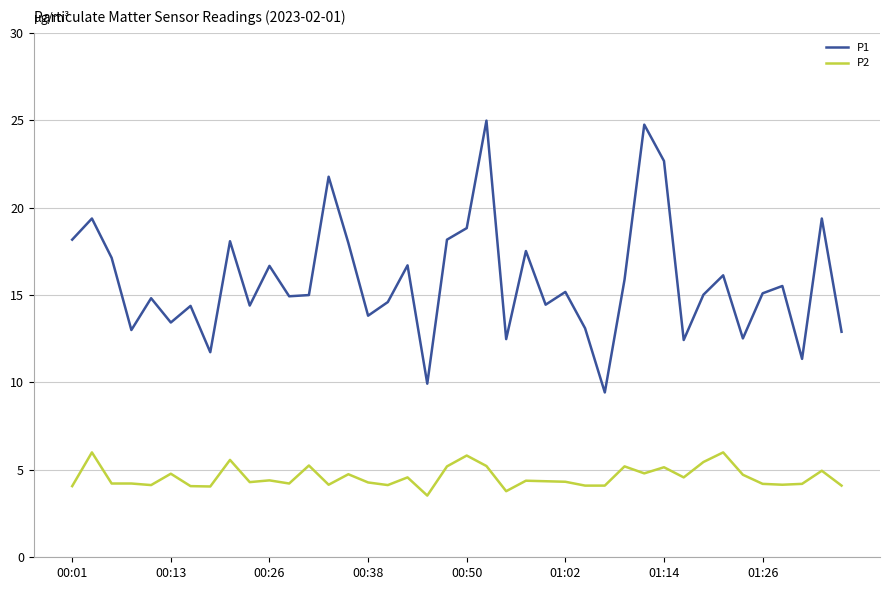

Which series has the largest total across all categories?

P1